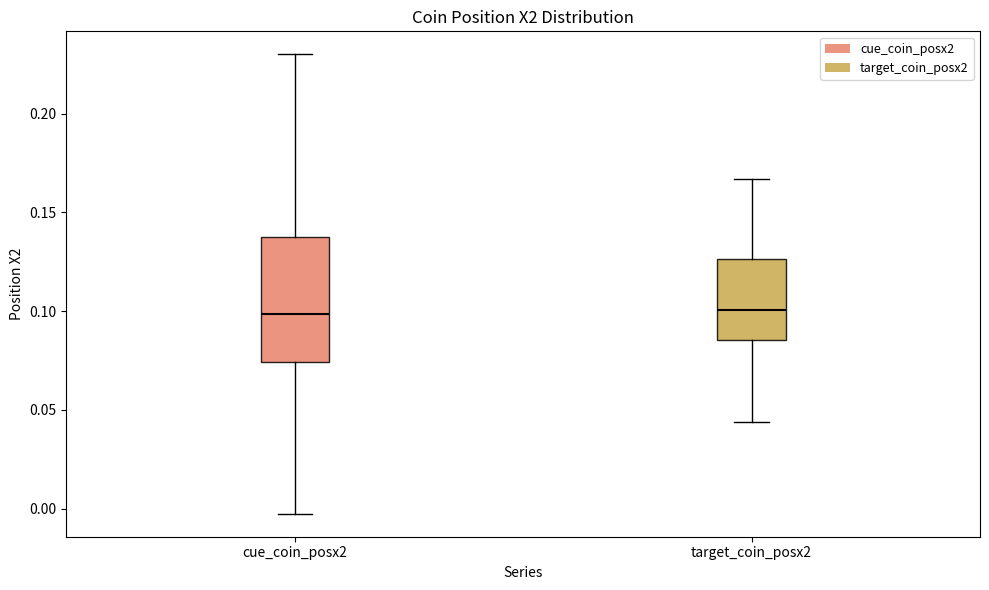

Which box is the tallest, from its lower edge to its upper edge?

cue_coin_posx2